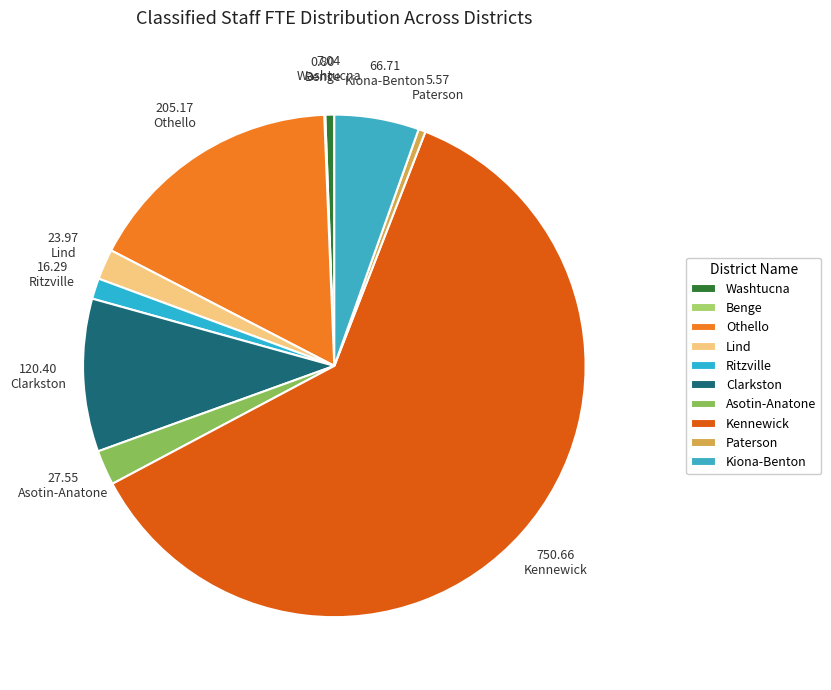

To the nearest percent, what is the combined percentage of Benge and Othello?

17%